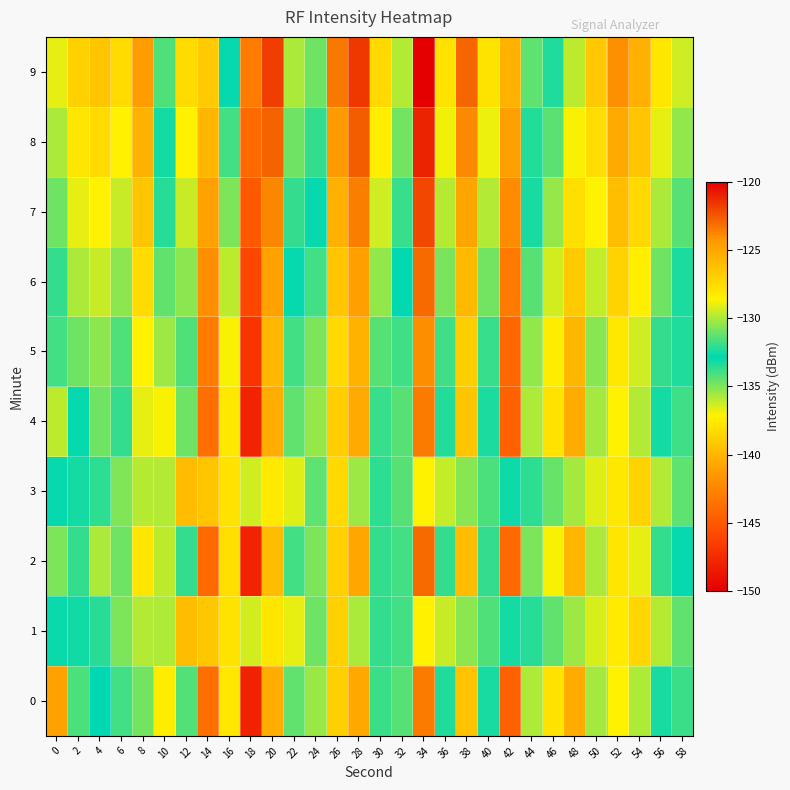

Between 40 and 36, which is larger?

36